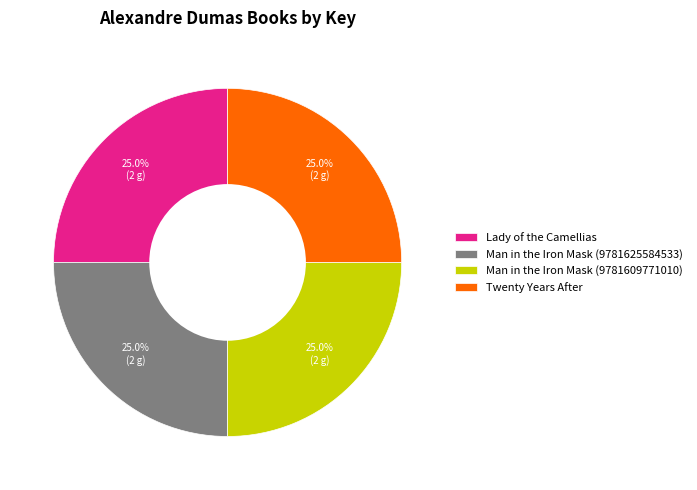

Does Twenty Years After represent more than half of the total?

No